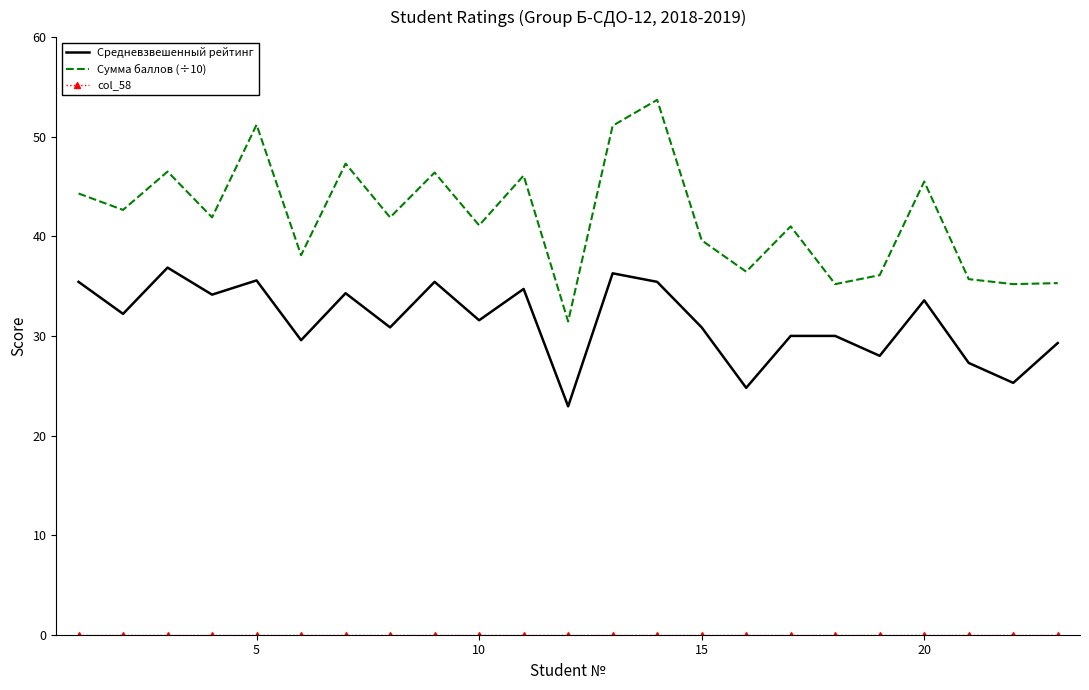

What is the maximum value for Сумма баллов (÷10)?

53.7